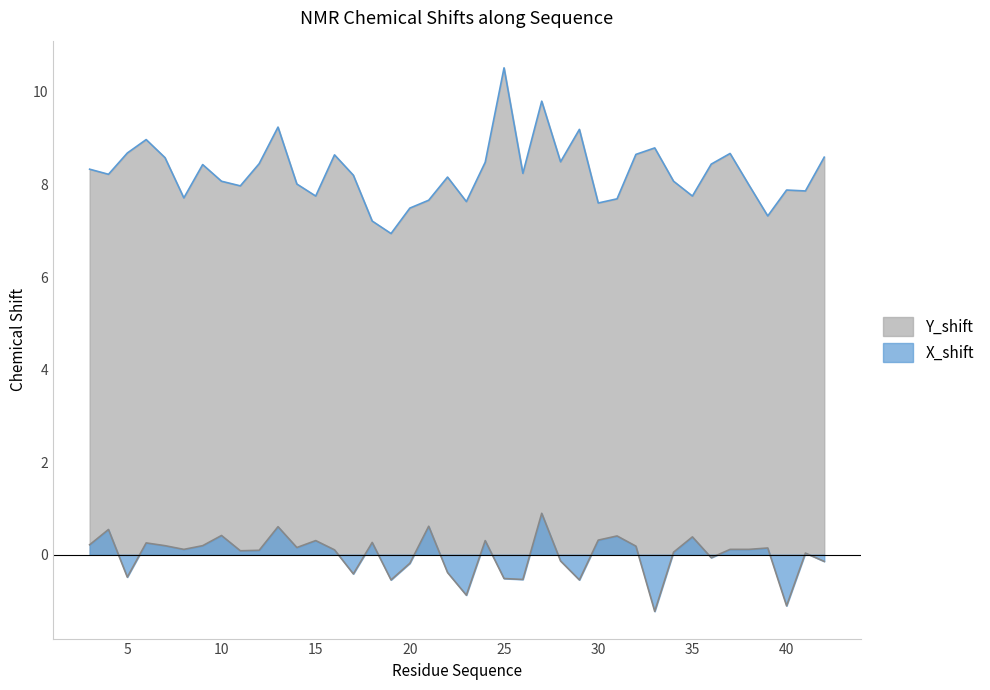

In Y_shift, how many points are higher than both neighbors (excluding endpoints)?

11